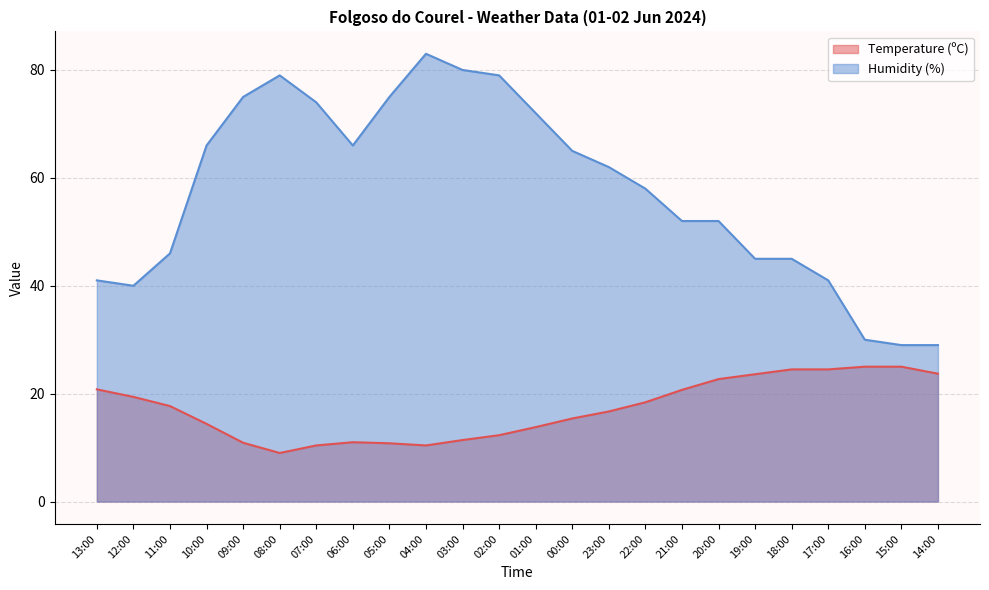

What is the minimum value for Humidity (%)?

29.0